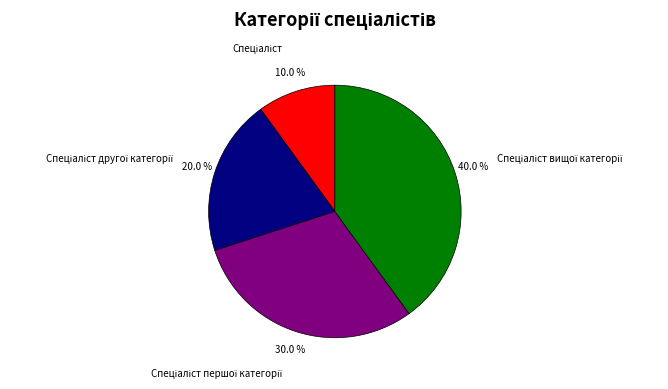

Is there any slice that represents more than half of the pie?

No